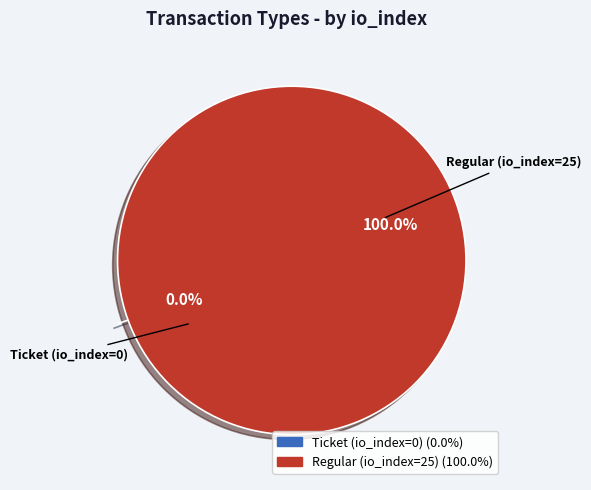

True or false: Regular (io_index=25) accounts for 100% of the total.

True